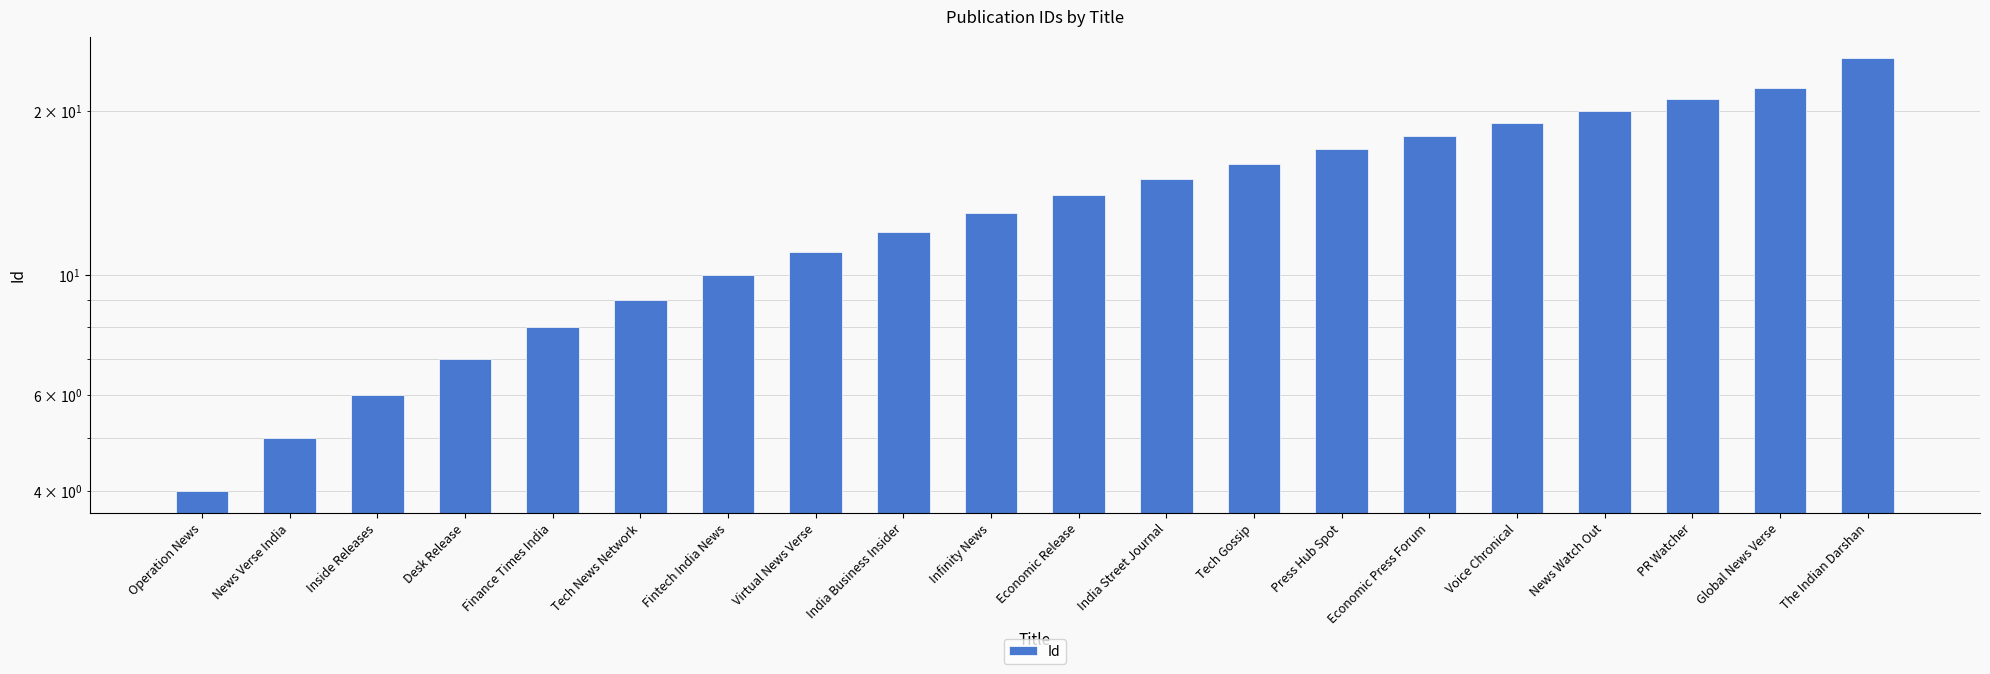

Is it true that the value at Finance Times India is 8?

True